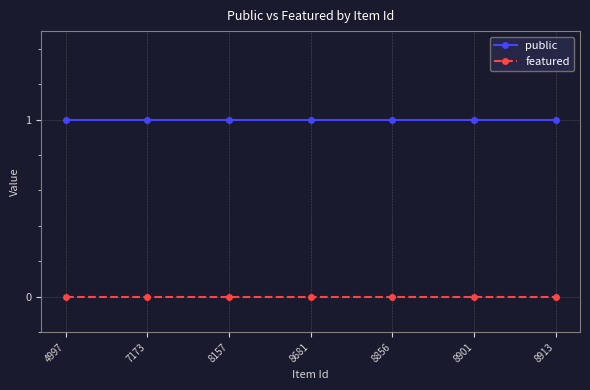

What are all the series names shown in the legend?

public, featured